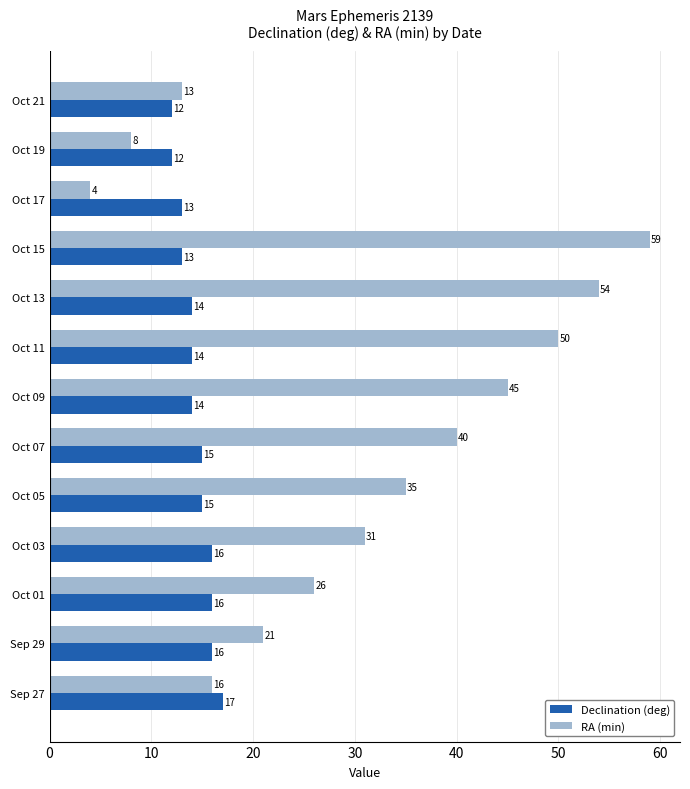

What is the average value of the RA (min) series?

31